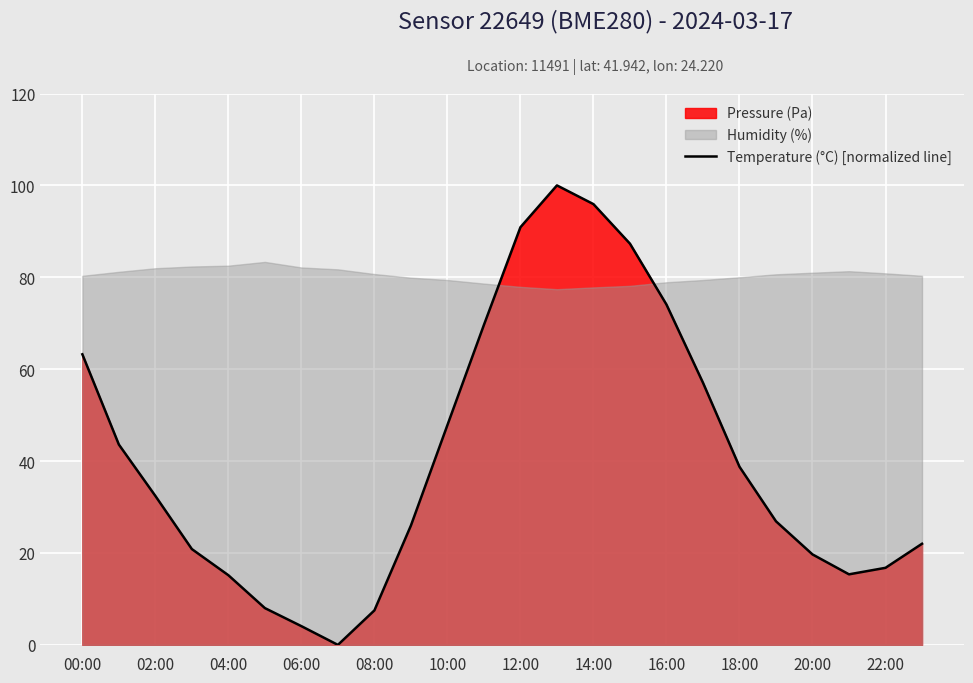

The Temperature (°C) [normalized line] series shows 47.8 at 10:00. True or false?

True